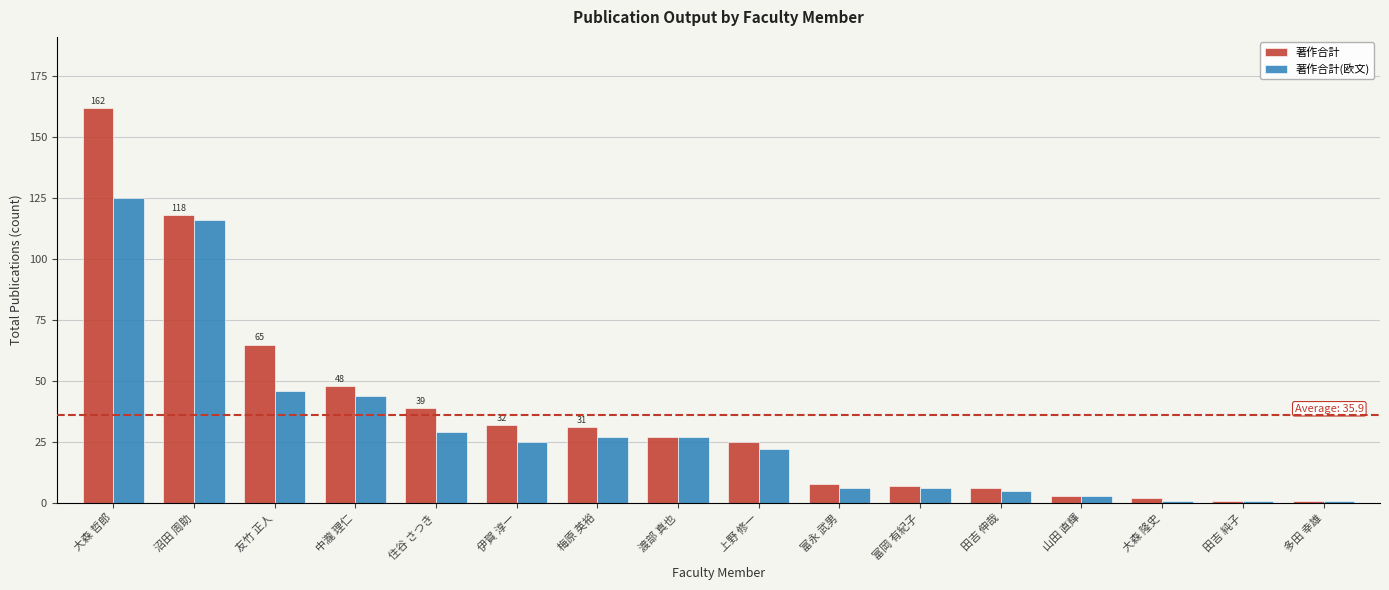

Which series has the largest total across all categories?

著作合計